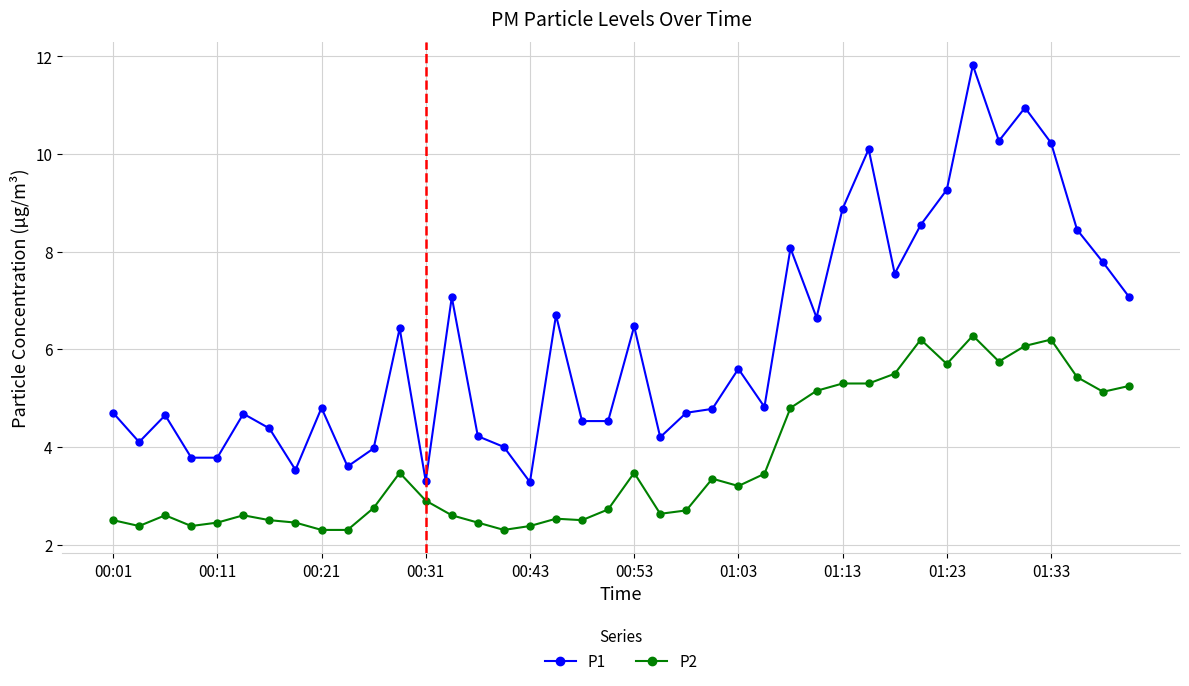

Rank the series by their average value, from highest to lowest.

P1, P2